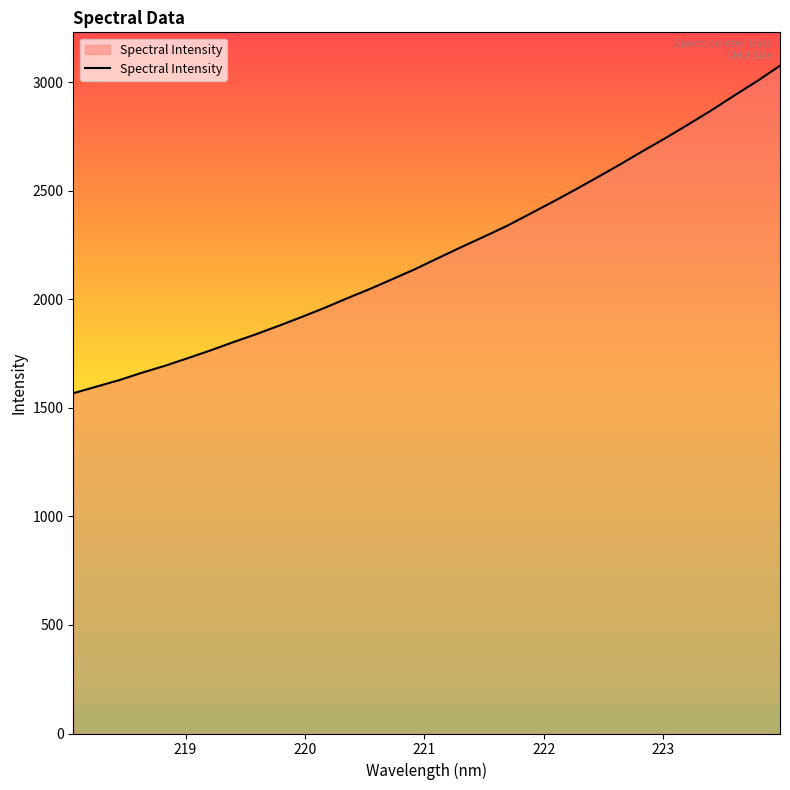

What is the maximum value shown in the chart?

3075.2